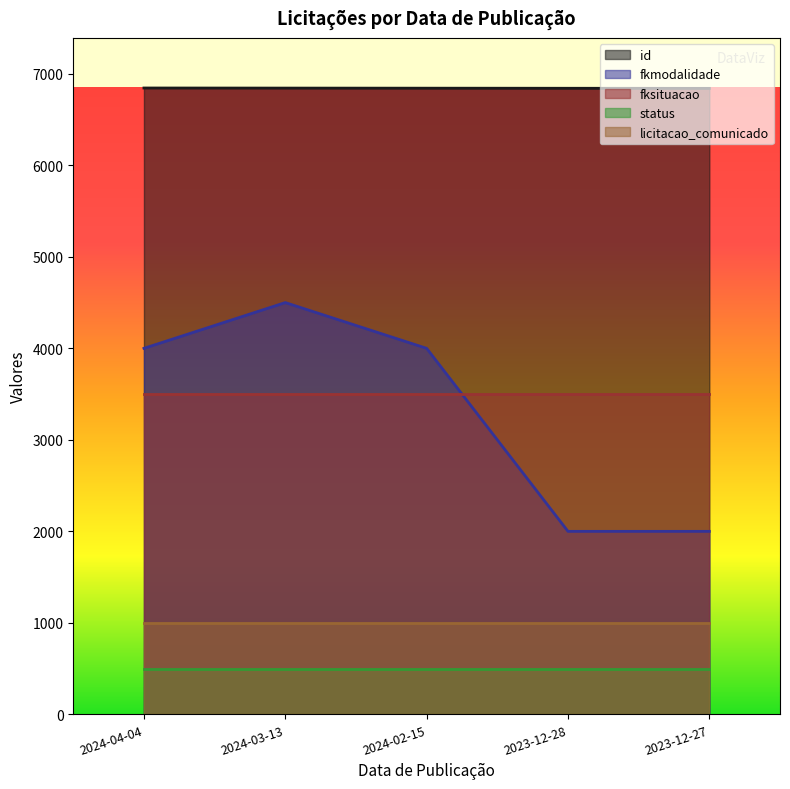

What is the difference between the id values at 2024-02-15 and 2024-04-04?

2